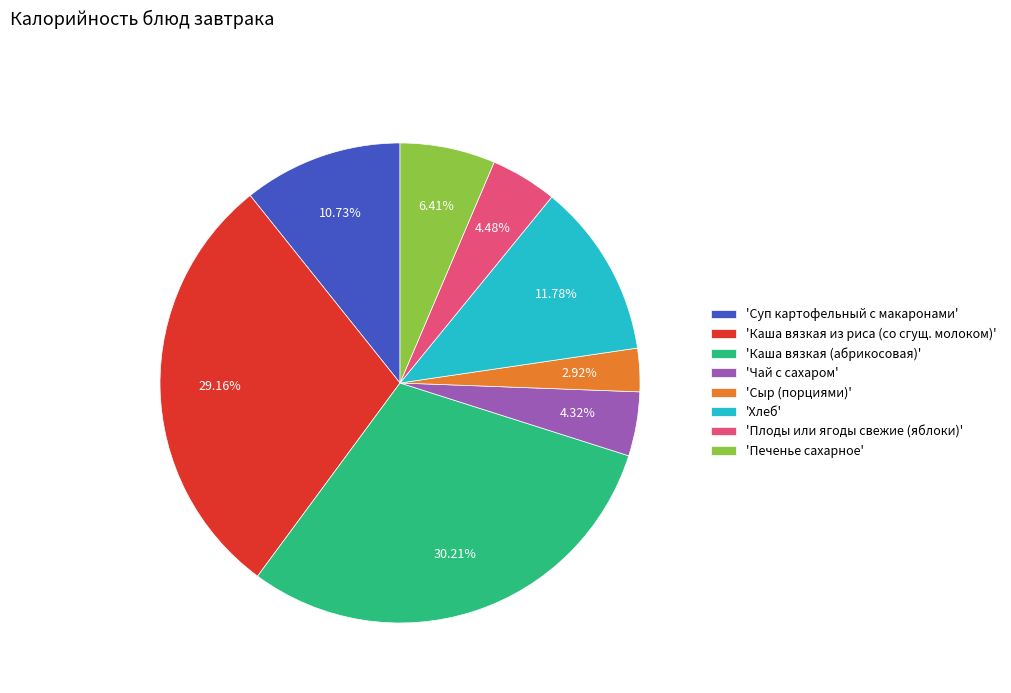

Which slice is the largest?

'Каша вязкая (абрикосовая)'